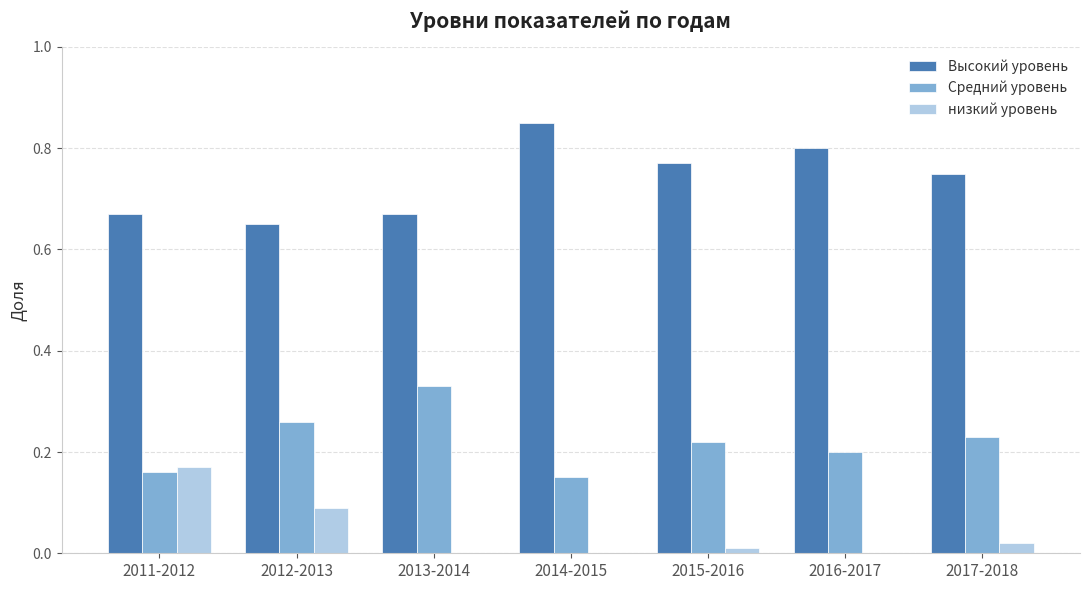

The value of Средний уровень at 2014-2015 is 0.2. True or false?

False